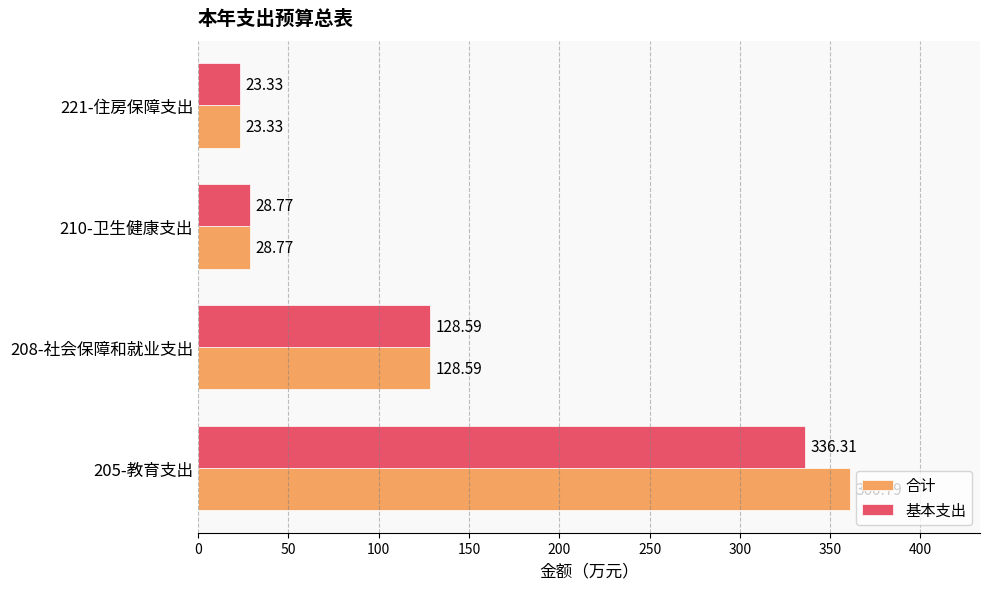

Is the value of 基本支出 at 221-住房保障支出 greater than the value of 合计 at 205-教育支出?

No